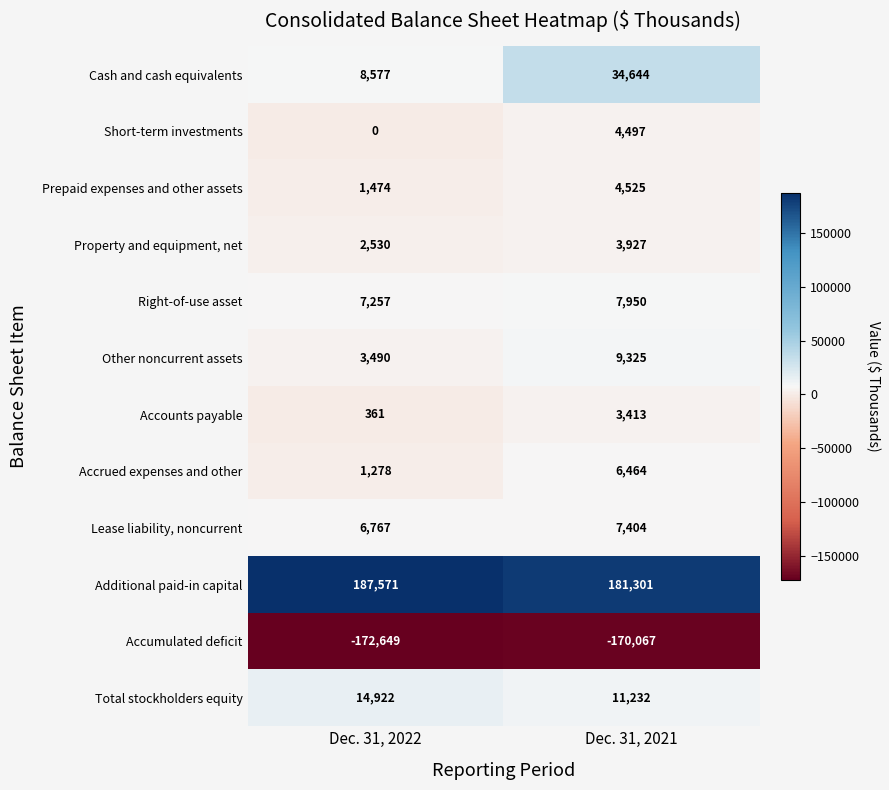

What is the sum of all Prepaid expenses and other assets values?

5999